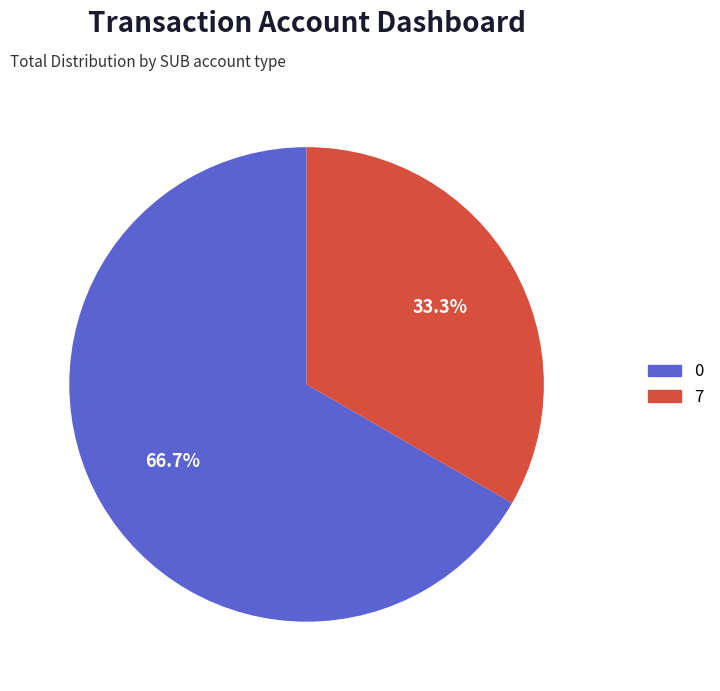

Is there any slice that represents more than half of the pie?

Yes